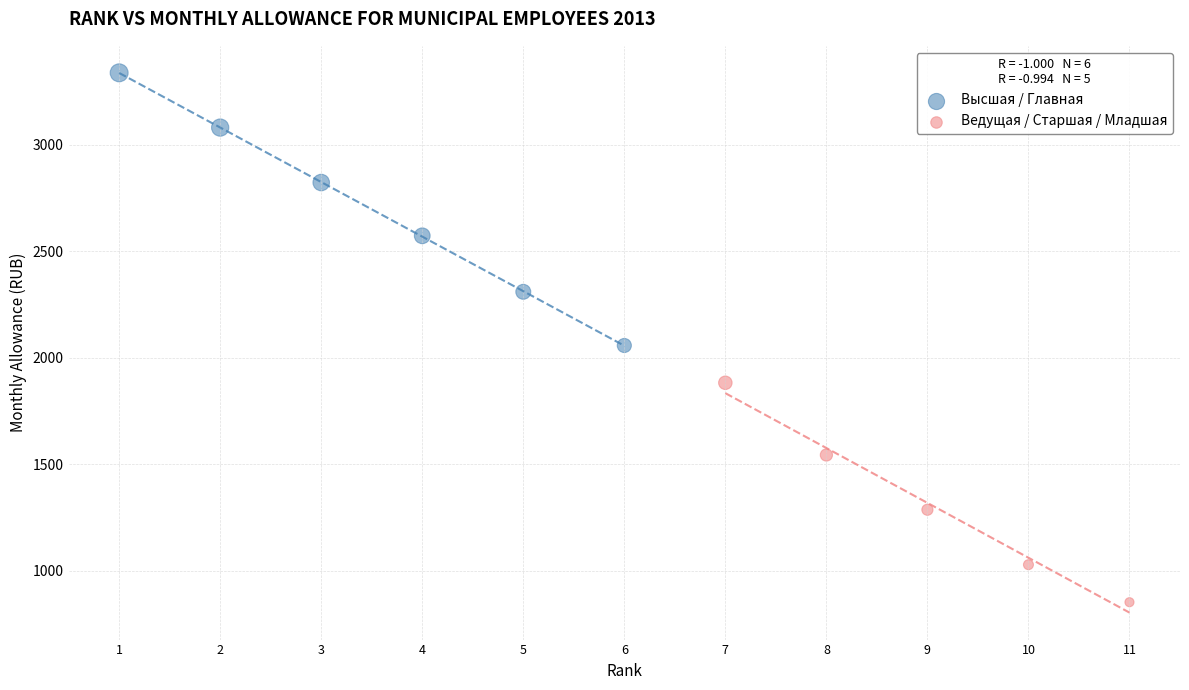

Which series reaches the minimum Y coordinate?

Ведущая / Старшая / Младшая